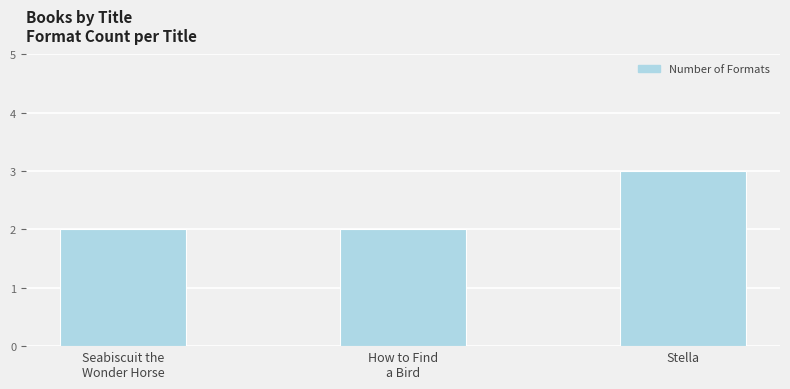

What is the greatest value displayed?

3